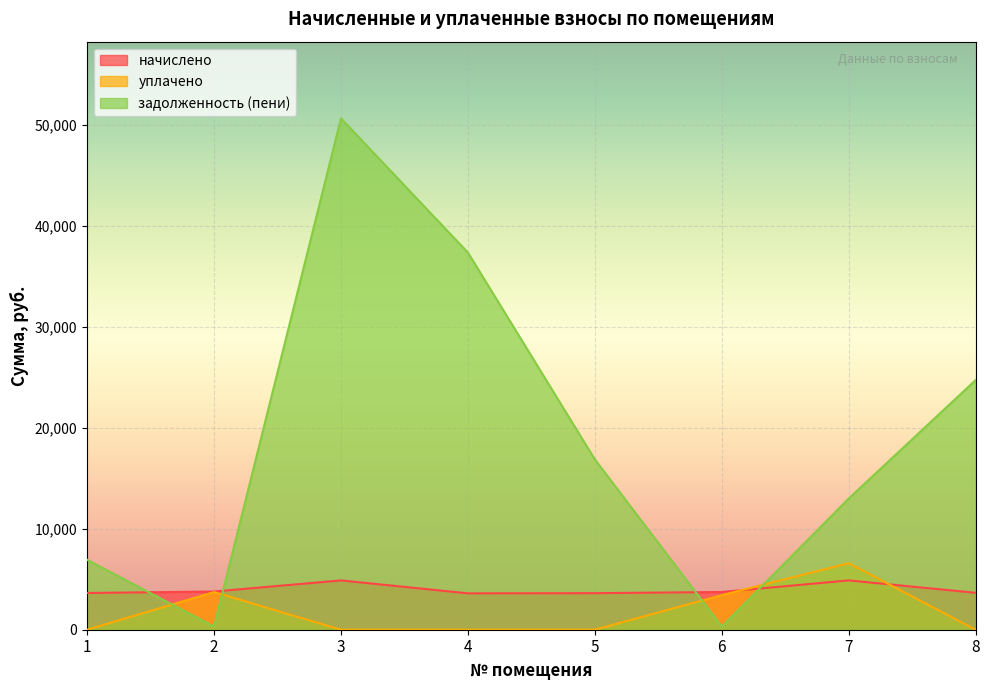

At which category does задолженность (пени) reach its first local valley?

2